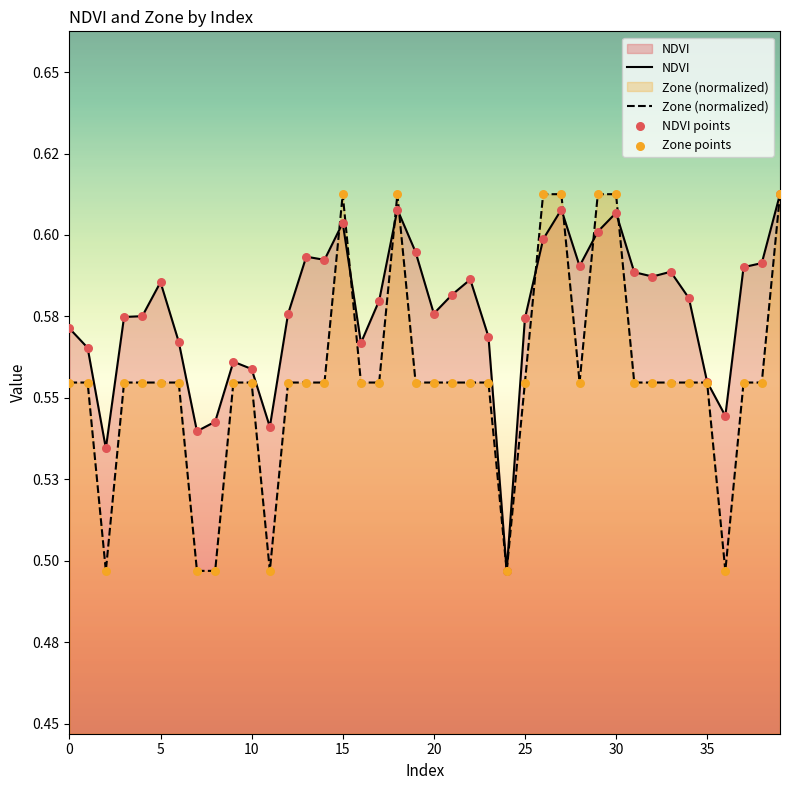

Which series has the largest total across all categories?

NDVI